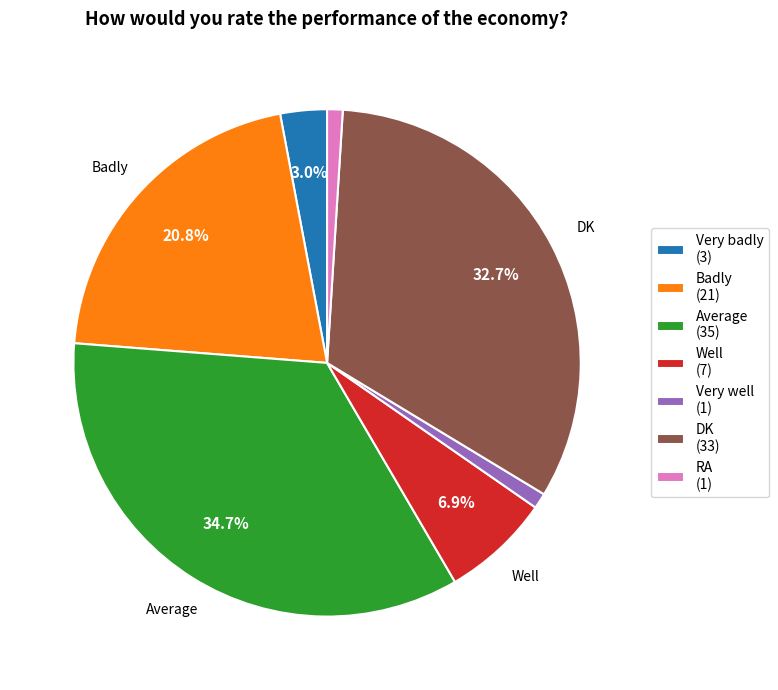

Combined, what portion of the pie is Average (35) and DK (33)?

67.3%